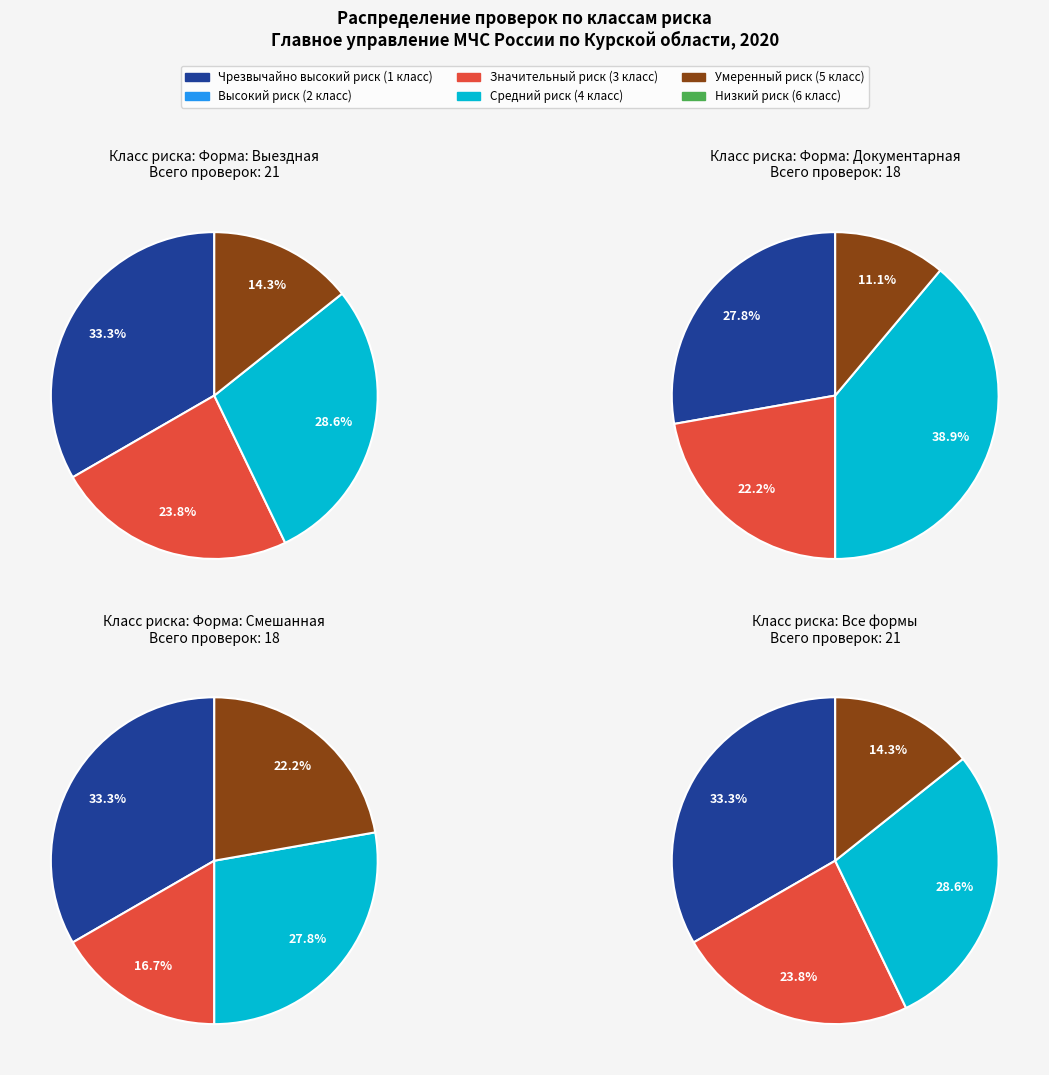

What percentage is the Чрезвычайно высокий риск (1 класс) slice, to the nearest percent?

33%